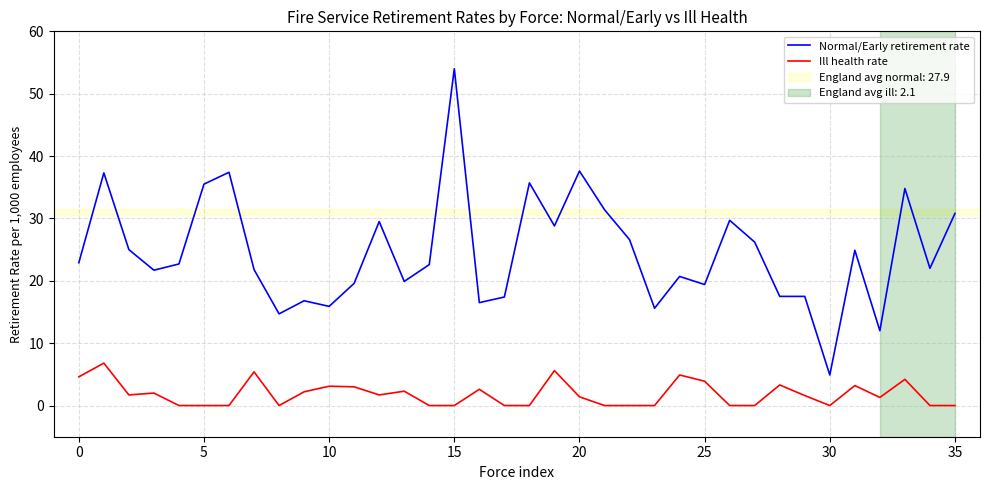

Which series has the largest total across all categories?

Normal/Early retirement rate